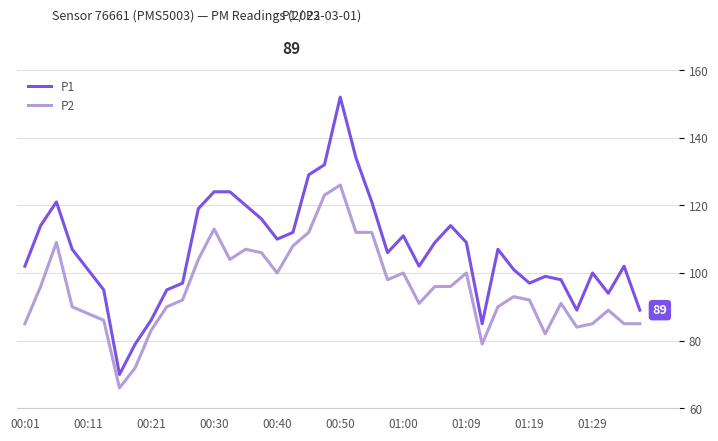

Which series has the widest spread of values?

P1